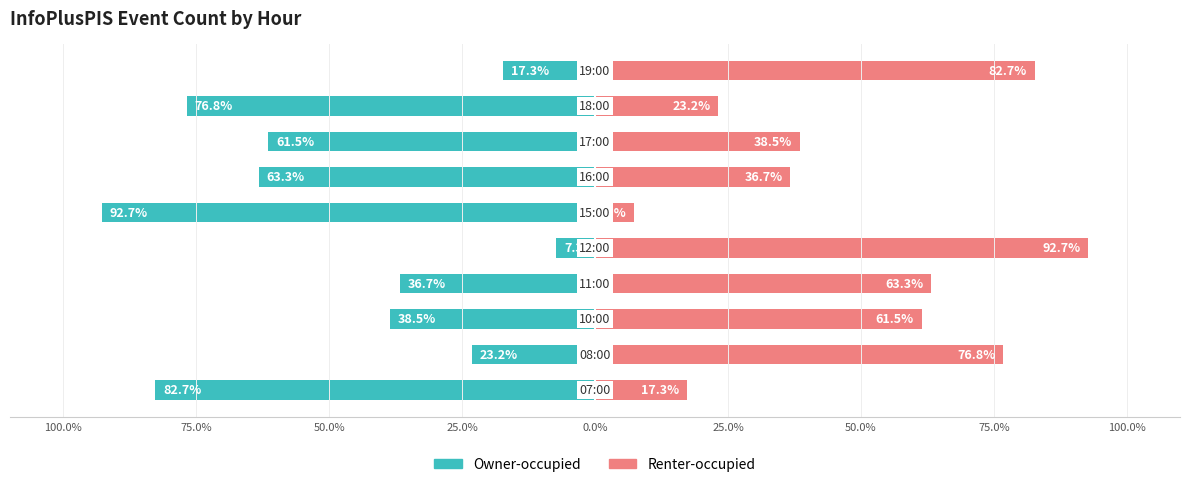

Are the bars horizontal?

Yes